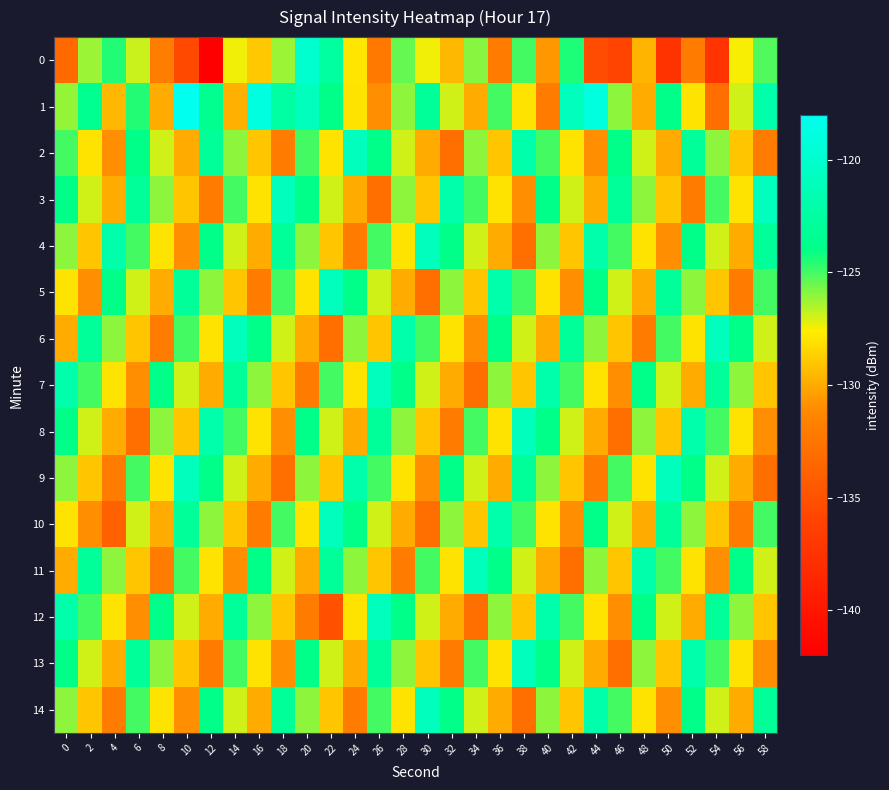

Reading right to left, what are all the values shown in this chart?

0: 58=-125.2	56=-127.5	54=-137.4	52=-132.0	50=-137.4	48=-129.6	46=-136.1	44=-135.4	42=-124.4	40=-130.6	38=-124.9	36=-132.0	34=-125.9	32=-129.4	30=-127.4	28=-125.5	26=-132.2	24=-127.9	22=-122.6	20=-119.9	18=-126.2	16=-128.9	14=-127.4	12=-142.2	10=-135.7	8=-131.9	6=-126.9	4=-124.5	2=-126.2	0=-133.3
1: 58=-122.0	56=-127.0	54=-133.0	52=-128.0	50=-124.0	48=-130.0	46=-126.0	44=-119.0	42=-121.0	40=-132.0	38=-128.0	36=-125.0	34=-130.0	32=-127.0	30=-123.0	28=-126.0	26=-131.0	24=-128.0	22=-124.0	20=-121.0	18=-122.5	16=-118.9	14=-129.7	12=-123.7	10=-118.0	8=-130.0	6=-124.5	4=-129.5	2=-123.5	0=-126.1
2: 58=-132.0	56=-129.0	54=-126.0	52=-123.0	50=-130.0	48=-127.0	46=-124.0	44=-131.0	42=-128.0	40=-125.0	38=-122.0	36=-129.0	34=-126.0	32=-133.0	30=-130.0	28=-127.0	26=-124.0	24=-121.0	22=-128.0	20=-125.0	18=-132.0	16=-129.0	14=-126.0	12=-123.0	10=-130.0	8=-127.0	6=-124.0	4=-131.0	2=-128.0	0=-125.0
3: 58=-121.0	56=-128.0	54=-125.0	52=-132.0	50=-129.0	48=-126.0	46=-123.0	44=-130.0	42=-127.0	40=-124.0	38=-131.0	36=-128.0	34=-125.0	32=-122.0	30=-129.0	28=-126.0	26=-133.0	24=-130.0	22=-127.0	20=-124.0	18=-121.0	16=-128.0	14=-125.0	12=-132.0	10=-129.0	8=-126.0	6=-123.0	4=-130.0	2=-127.0	0=-124.0
4: 58=-123.0	56=-130.0	54=-127.0	52=-124.0	50=-131.0	48=-128.0	46=-125.0	44=-122.0	42=-129.0	40=-126.0	38=-133.0	36=-130.0	34=-127.0	32=-124.0	30=-121.0	28=-128.0	26=-125.0	24=-132.0	22=-129.0	20=-126.0	18=-123.0	16=-130.0	14=-127.0	12=-124.0	10=-131.0	8=-128.0	6=-125.0	4=-122.0	2=-129.0	0=-126.0
5: 58=-125.0	56=-132.0	54=-129.0	52=-126.0	50=-123.0	48=-130.0	46=-127.0	44=-124.0	42=-131.0	40=-128.0	38=-125.0	36=-122.0	34=-129.0	32=-126.0	30=-133.0	28=-130.0	26=-127.0	24=-124.0	22=-121.0	20=-128.0	18=-125.0	16=-132.0	14=-129.0	12=-126.0	10=-123.0	8=-130.0	6=-127.0	4=-124.0	2=-131.0	0=-128.0
6: 58=-127.0	56=-124.0	54=-121.0	52=-128.0	50=-125.0	48=-132.0	46=-129.0	44=-126.0	42=-123.0	40=-130.0	38=-127.0	36=-124.0	34=-131.0	32=-128.0	30=-125.0	28=-122.0	26=-129.0	24=-126.0	22=-133.0	20=-130.0	18=-127.0	16=-124.0	14=-121.0	12=-128.0	10=-125.0	8=-132.0	6=-129.0	4=-126.0	2=-123.0	0=-130.0
7: 58=-129.0	56=-126.0	54=-123.0	52=-130.0	50=-127.0	48=-124.0	46=-131.0	44=-128.0	42=-125.0	40=-122.0	38=-129.0	36=-126.0	34=-133.0	32=-130.0	30=-127.0	28=-124.0	26=-121.0	24=-128.0	22=-125.0	20=-132.0	18=-129.0	16=-126.0	14=-123.0	12=-130.0	10=-127.0	8=-124.0	6=-131.0	4=-128.0	2=-125.0	0=-122.0
8: 58=-131.0	56=-128.0	54=-125.0	52=-122.0	50=-129.0	48=-126.0	46=-133.0	44=-130.0	42=-127.0	40=-124.0	38=-121.0	36=-128.0	34=-125.0	32=-132.0	30=-129.0	28=-126.0	26=-123.0	24=-130.0	22=-127.0	20=-124.0	18=-131.0	16=-128.0	14=-125.0	12=-122.0	10=-129.0	8=-126.0	6=-133.0	4=-130.0	2=-127.0	0=-124.0
9: 58=-133.0	56=-130.0	54=-127.0	52=-124.0	50=-121.0	48=-128.0	46=-125.0	44=-132.0	42=-129.0	40=-126.0	38=-123.0	36=-130.0	34=-127.0	32=-124.0	30=-131.0	28=-128.0	26=-125.0	24=-122.0	22=-129.0	20=-126.0	18=-133.0	16=-130.0	14=-127.0	12=-124.0	10=-121.0	8=-128.0	6=-125.0	4=-132.0	2=-129.0	0=-126.0
10: 58=-125.0	56=-132.0	54=-129.0	52=-126.0	50=-123.0	48=-130.0	46=-127.0	44=-124.0	42=-131.0	40=-128.0	38=-125.0	36=-122.0	34=-129.0	32=-126.0	30=-133.0	28=-130.0	26=-127.0	24=-124.0	22=-121.0	20=-128.0	18=-125.0	16=-132.0	14=-129.0	12=-126.0	10=-123.0	8=-130.0	6=-127.0	4=-134.0	2=-131.0	0=-128.0
11: 58=-127.0	56=-124.0	54=-131.0	52=-128.0	50=-125.0	48=-122.0	46=-129.0	44=-126.0	42=-133.0	40=-130.0	38=-127.0	36=-124.0	34=-121.0	32=-128.0	30=-125.0	28=-132.0	26=-129.0	24=-126.0	22=-123.0	20=-130.0	18=-127.0	16=-124.0	14=-131.0	12=-128.0	10=-125.0	8=-132.0	6=-129.0	4=-126.0	2=-123.0	0=-130.0
12: 58=-129.0	56=-126.0	54=-123.0	52=-130.0	50=-127.0	48=-124.0	46=-131.0	44=-128.0	42=-125.0	40=-122.0	38=-129.0	36=-126.0	34=-133.0	32=-130.0	30=-127.0	28=-124.0	26=-121.0	24=-128.0	22=-135.0	20=-132.0	18=-129.0	16=-126.0	14=-123.0	12=-130.0	10=-127.0	8=-124.0	6=-131.0	4=-128.0	2=-125.0	0=-122.0
13: 58=-131.0	56=-128.0	54=-125.0	52=-122.0	50=-129.0	48=-126.0	46=-133.0	44=-130.0	42=-127.0	40=-124.0	38=-121.0	36=-128.0	34=-125.0	32=-132.0	30=-129.0	28=-126.0	26=-123.0	24=-130.0	22=-127.0	20=-124.0	18=-131.0	16=-128.0	14=-125.0	12=-132.0	10=-129.0	8=-126.0	6=-123.0	4=-130.0	2=-127.0	0=-124.0
14: 58=-123.0	56=-130.0	54=-127.0	52=-124.0	50=-131.0	48=-128.0	46=-125.0	44=-122.0	42=-129.0	40=-126.0	38=-133.0	36=-130.0	34=-127.0	32=-124.0	30=-121.0	28=-128.0	26=-125.0	24=-132.0	22=-129.0	20=-126.0	18=-123.0	16=-130.0	14=-127.0	12=-124.0	10=-131.0	8=-128.0	6=-125.0	4=-132.0	2=-129.0	0=-126.0